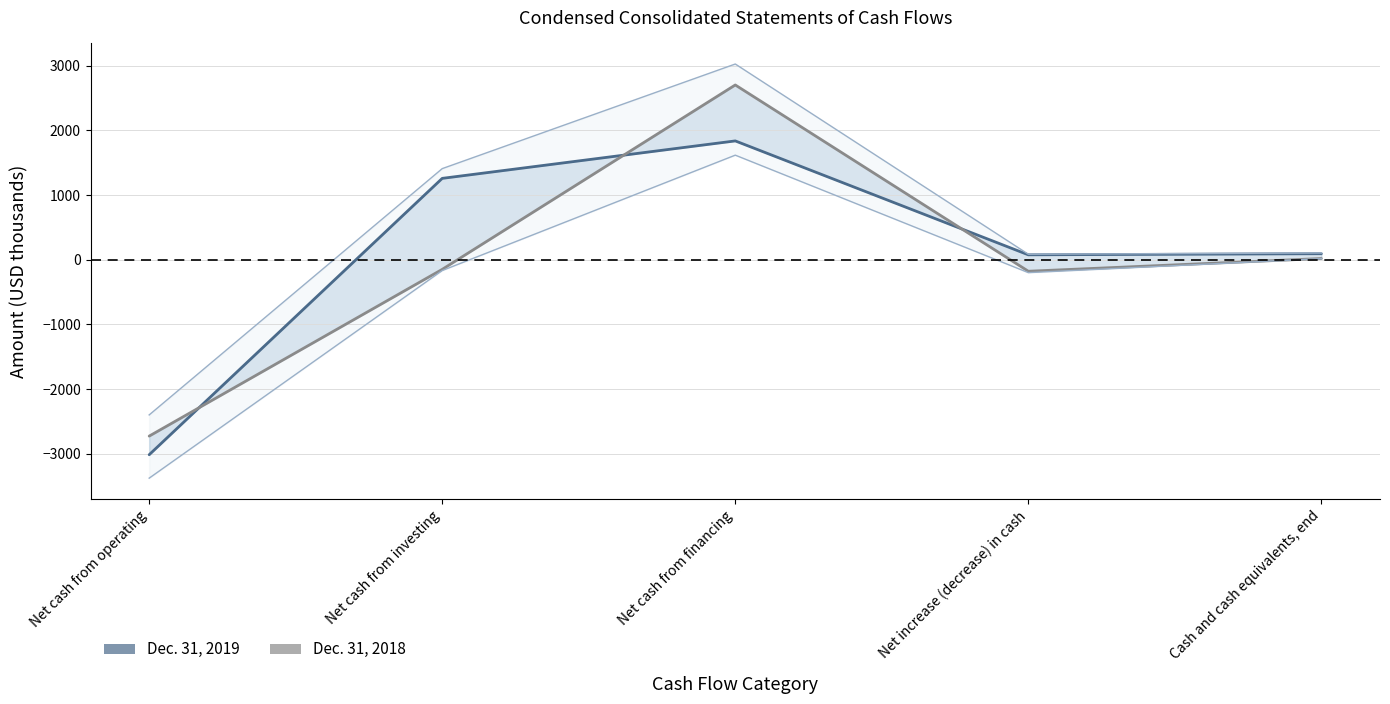

What is the minimum value for Dec. 31, 2019?

-3017